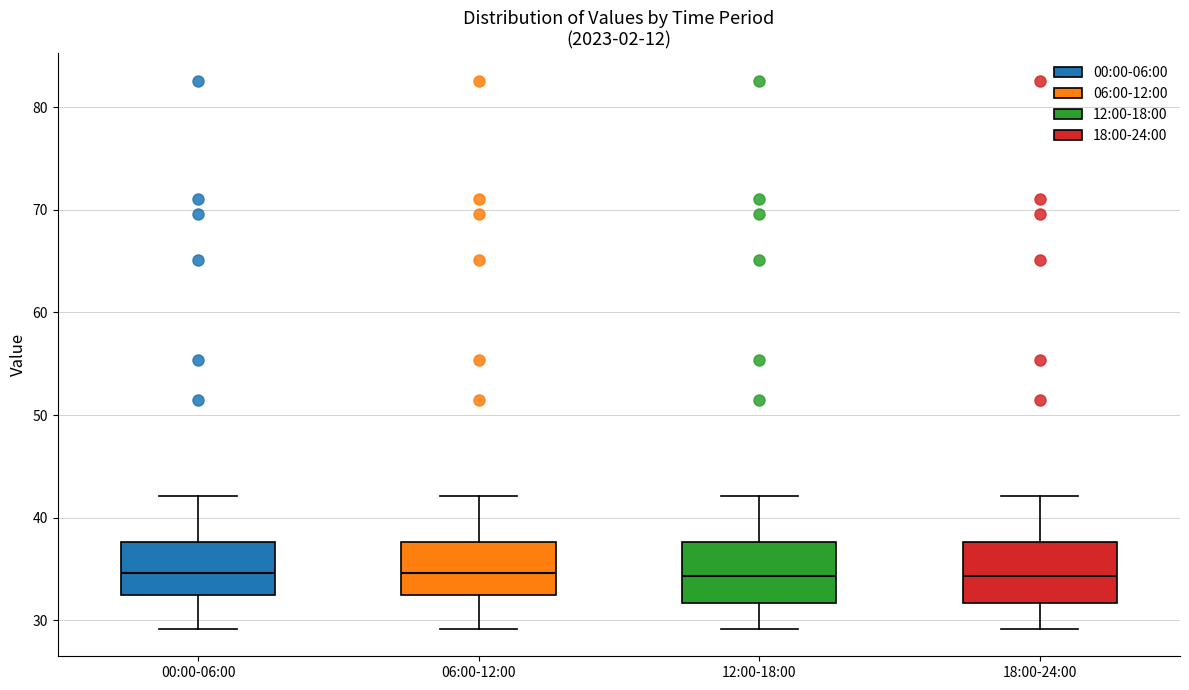

Reading left to right, transcribe this box plot: for each box, give where its median line is, the range the box spans, and where its two whiskers end, as read against the y-axis. The values are not printed on the chart, so give them approximately, as read against the axis.

00:00-06:00: median 35, box 33 to 38, whiskers 29 to 42
06:00-12:00: median 35, box 33 to 38, whiskers 29 to 42
12:00-18:00: median 34, box 32 to 38, whiskers 29 to 42
18:00-24:00: median 34, box 32 to 38, whiskers 29 to 42